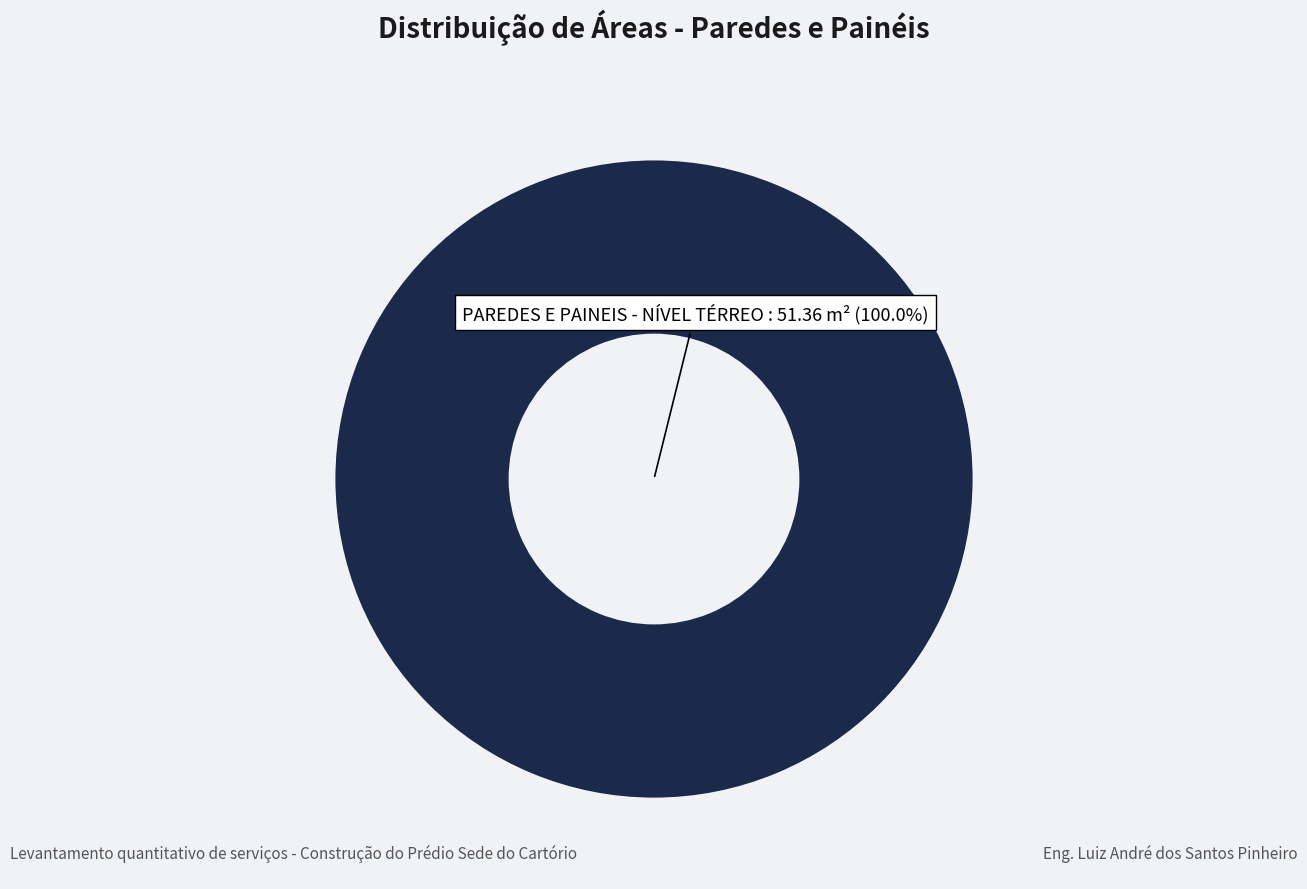

Is there any slice that represents more than half of the pie?

Yes